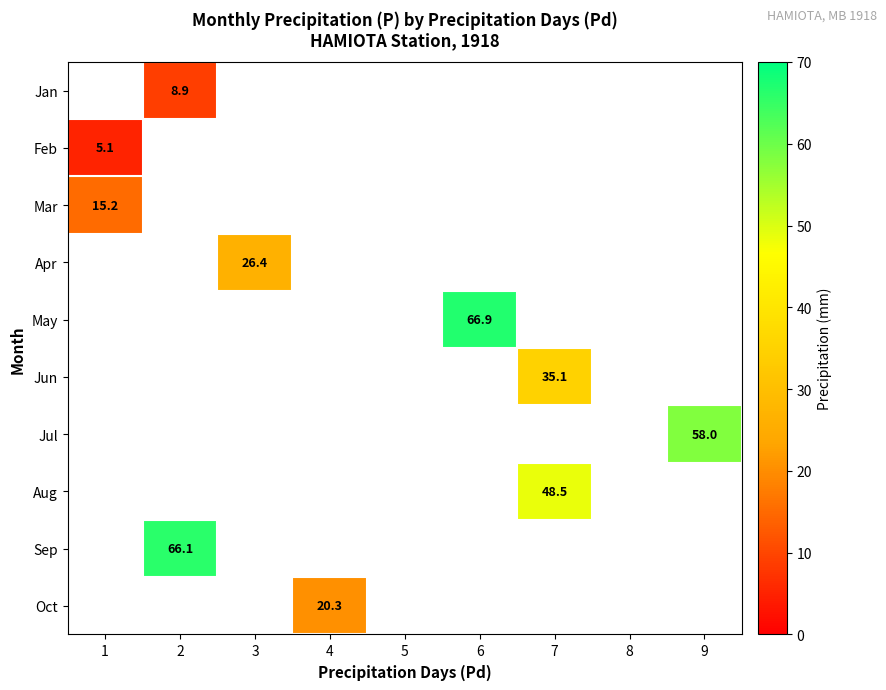

The value of Apr at 3 is 36.7. True or false?

False